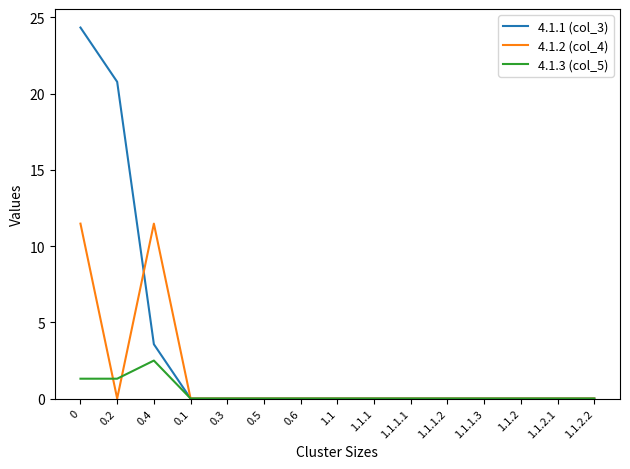

At which category does 4.1.3 (col_5) reach its first local peak?

0.4